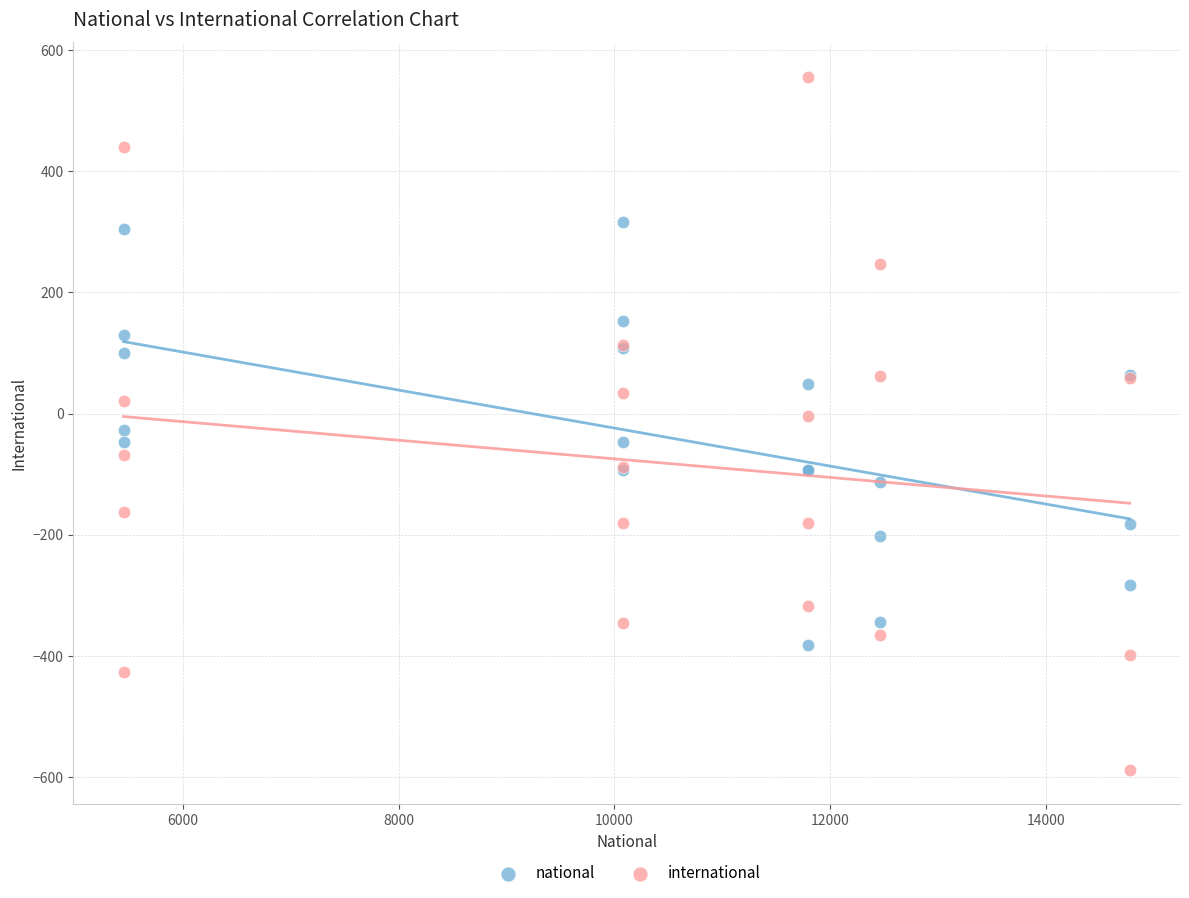

What is the X range (max minus min) for the scatter plot?

9329.0